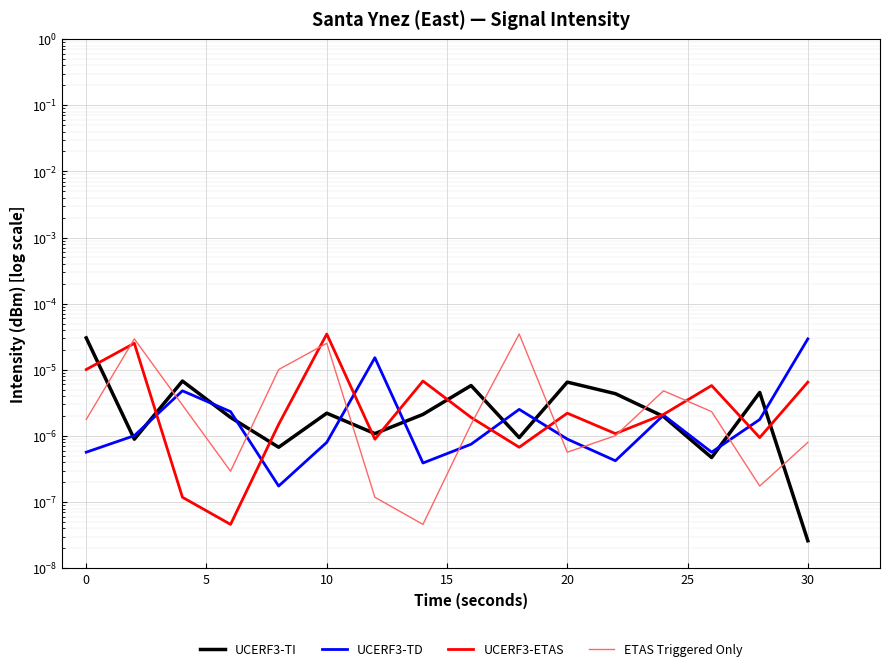

How many interior local valleys does the UCERF3-ETAS series have?

5